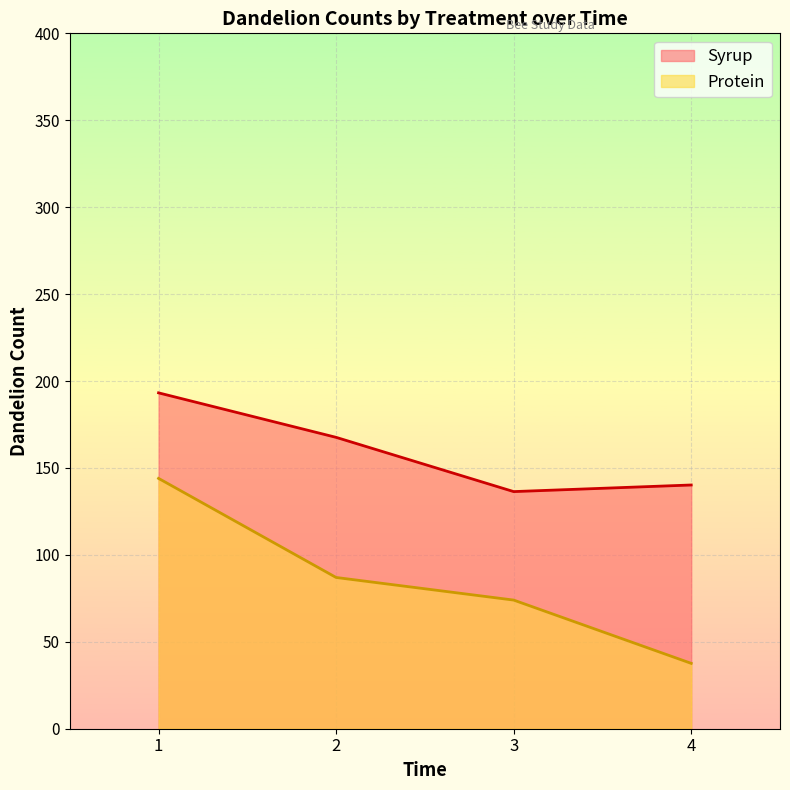

Rank the categories by Syrup value from lowest to highest.

3, 4, 2, 1